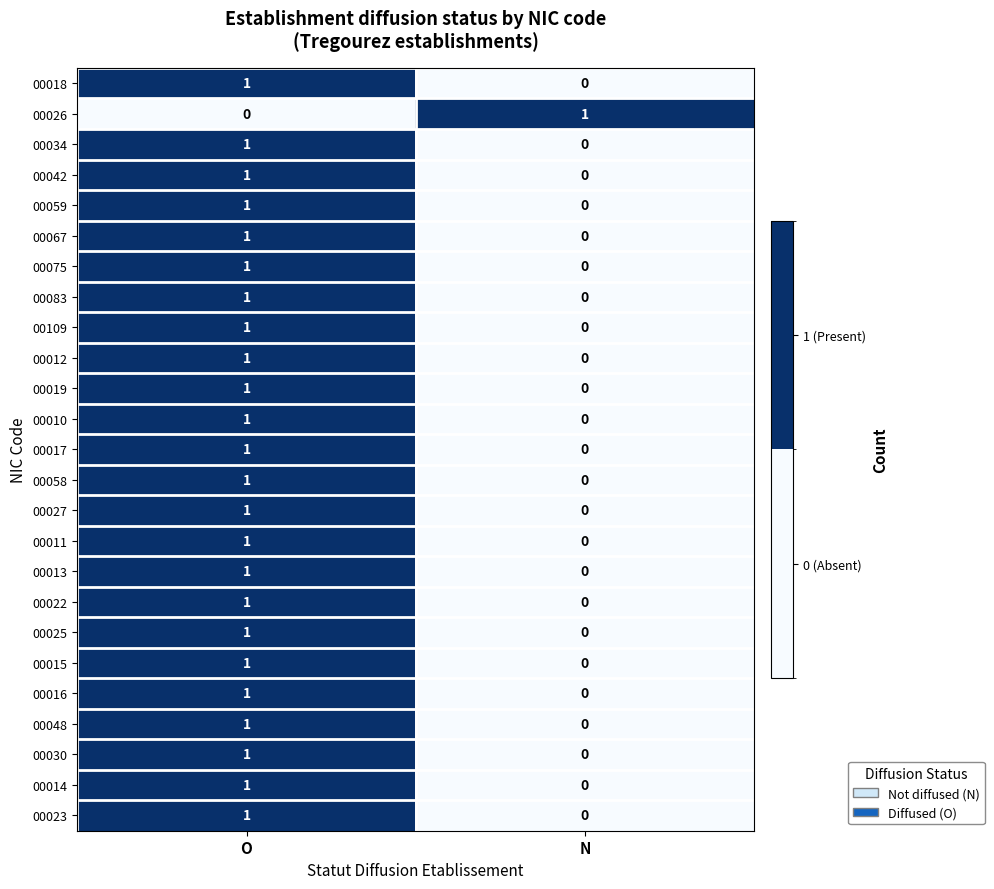

What is the total value across all series at O?

24